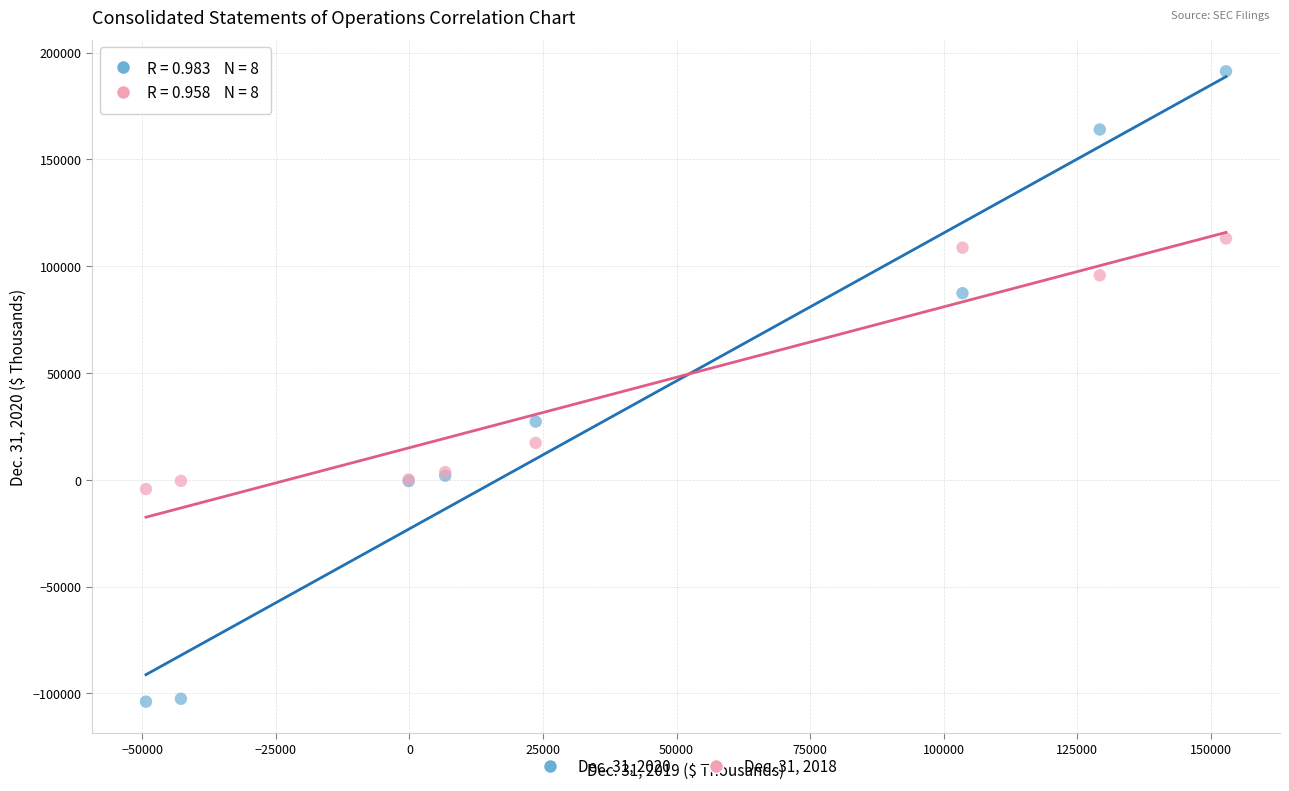

Which series has the largest Y range (max minus min)?

Dec. 31, 2020